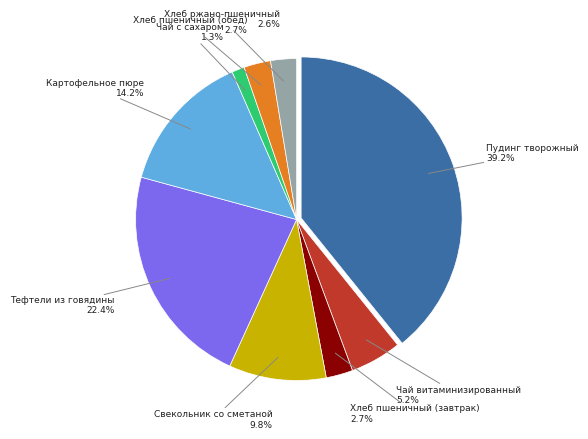

To the nearest percent, what portion does Чай витаминизированный represent?

5%